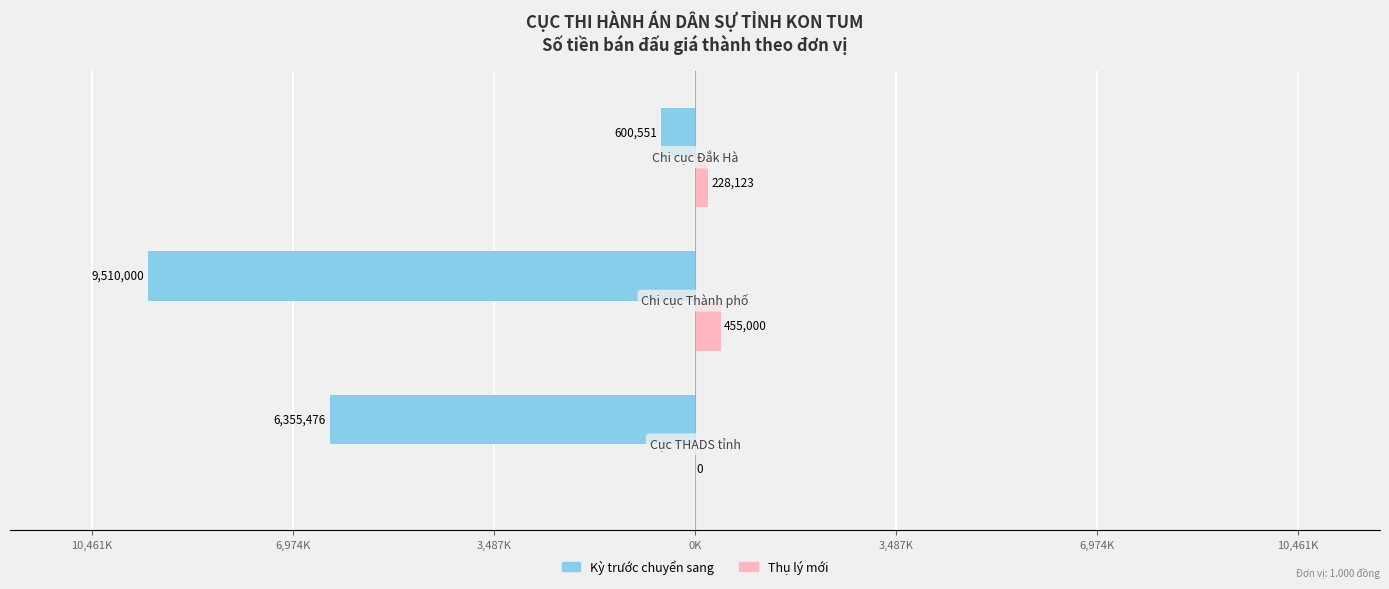

Count the Thụ lý mới values in the range 0 to 455000.

3